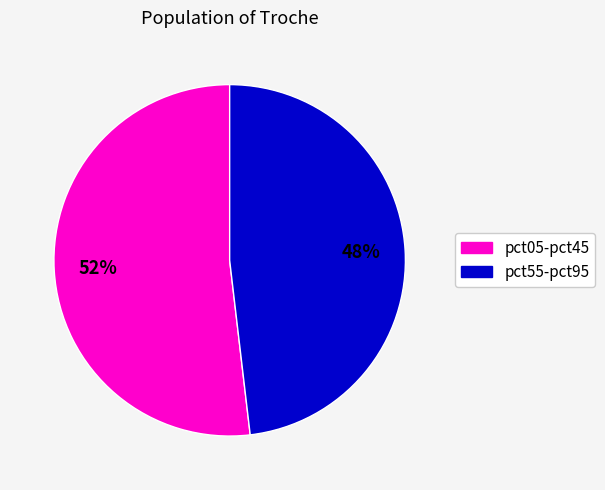

To the nearest percent, what is the average slice percentage?

50%